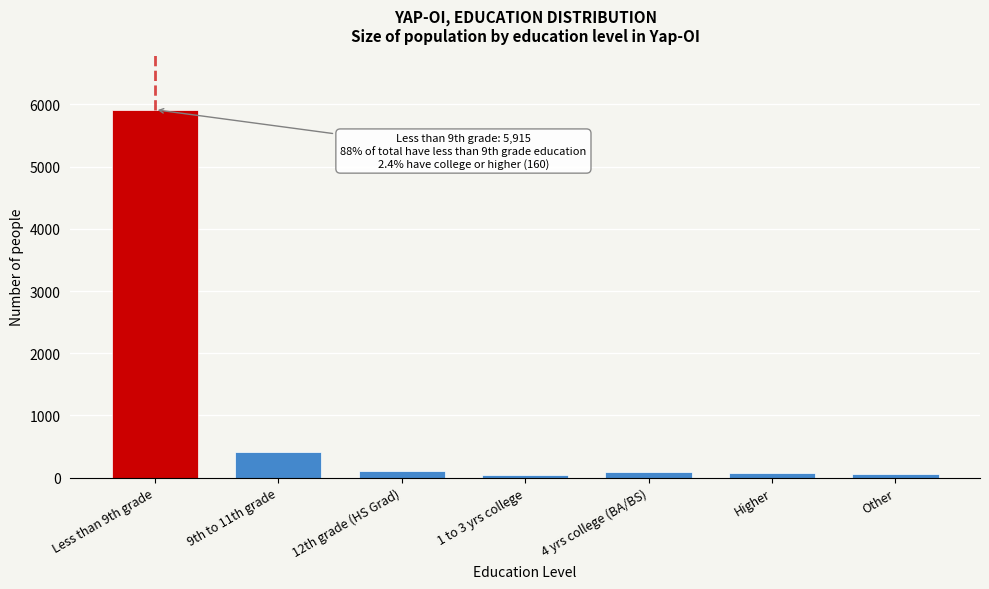

The value at 9th to 11th grade is 700. True or false?

False